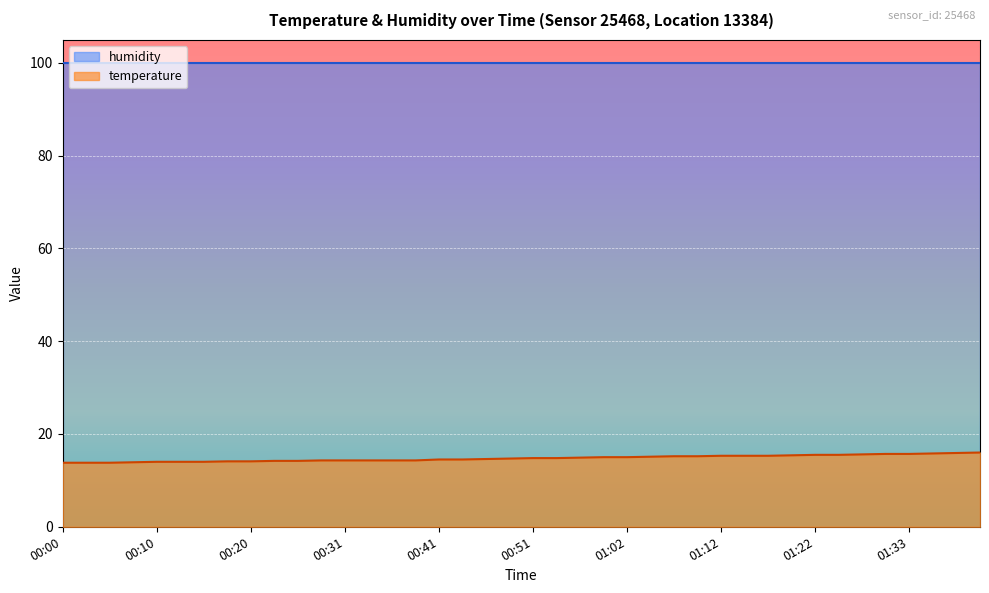

What is the sum of the values at 01:27 and 01:09?

30.8